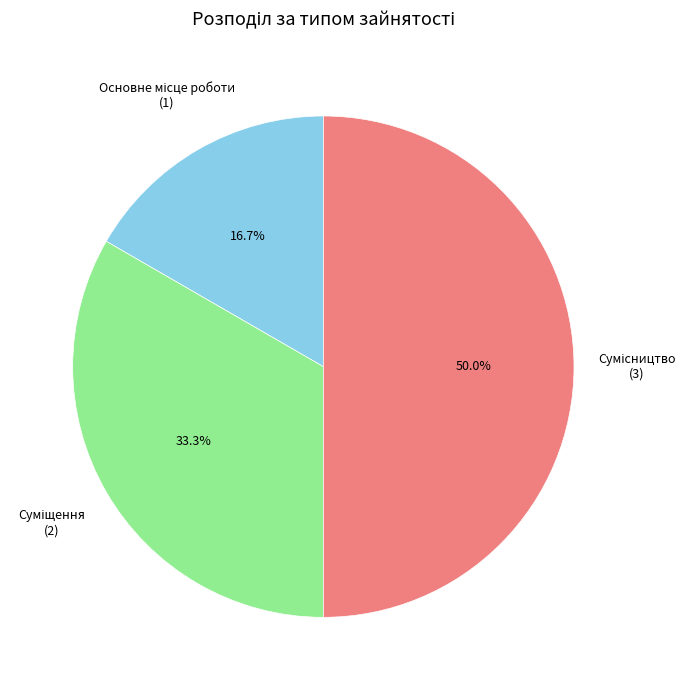

Which category has the smallest portion of the pie?

Основне місце роботи